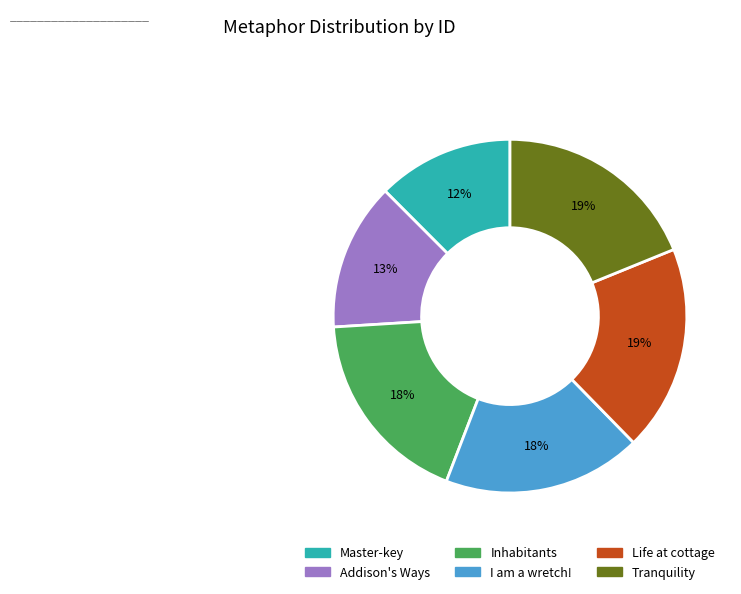

How many slices are in this pie chart?

6